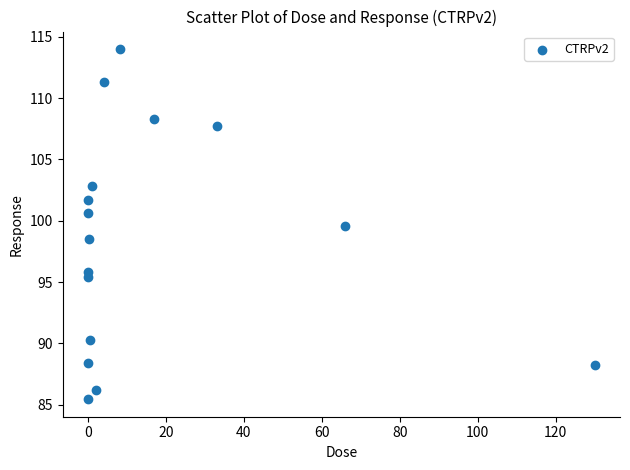

What is the range of X values (max minus min)?

130.0